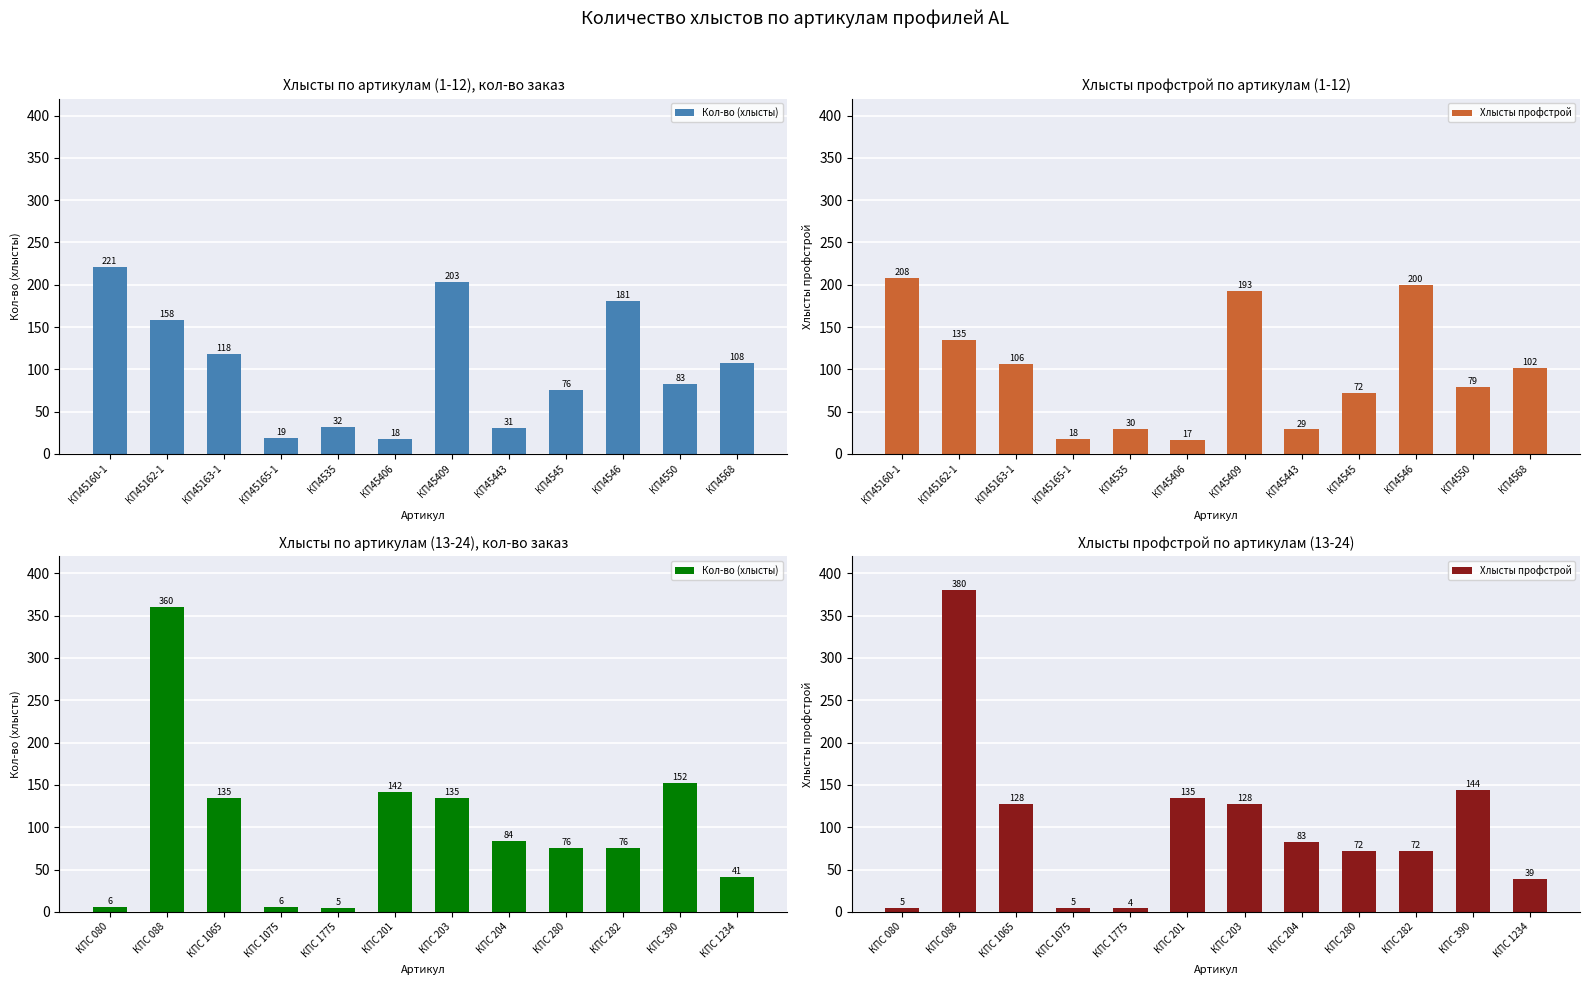

How many categories are shown in the chart?

12